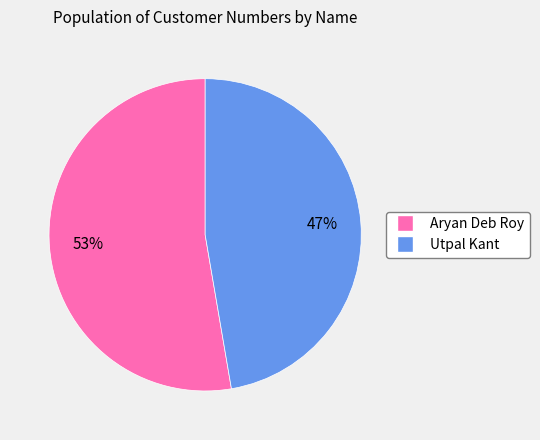

To the nearest percent, what is the average slice percentage?

50%